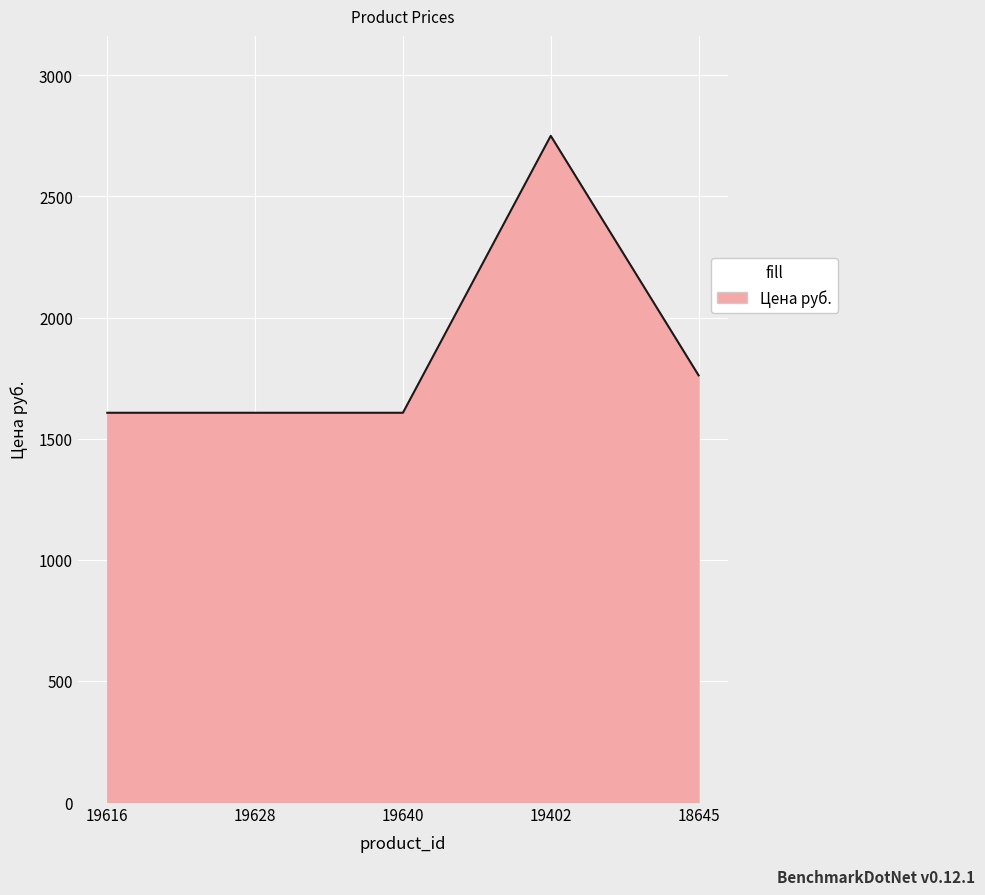

At which label is the value closest to 2178?

18645